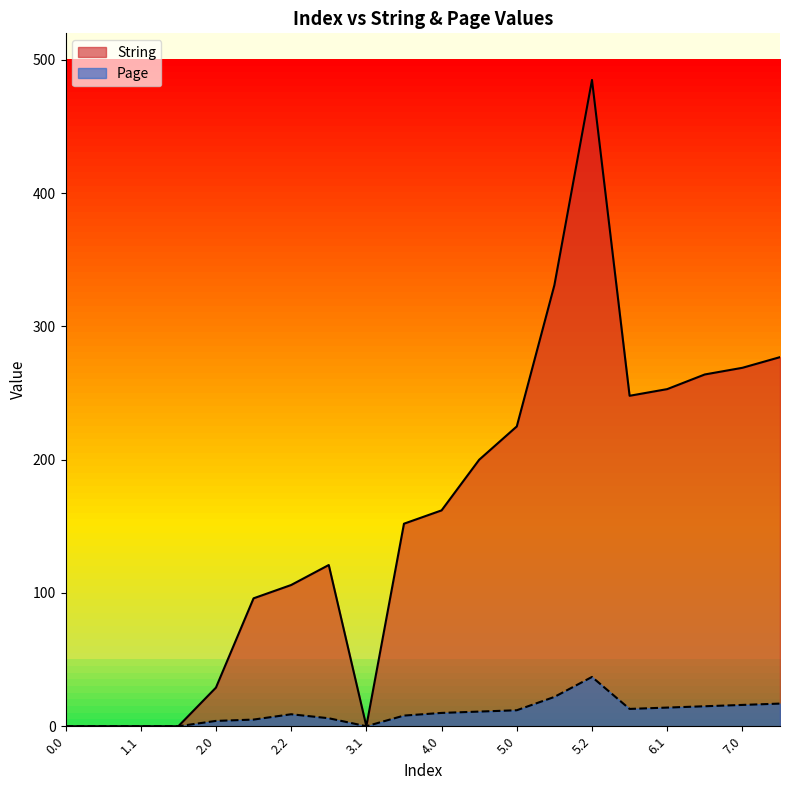

At 2.2, list the series in order from largest to smallest.

String, Page